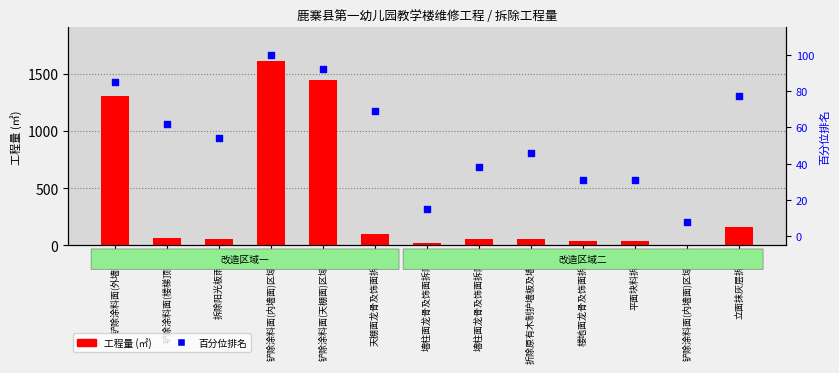

At which category is the sum across all series the highest?

铲除涂料面(内墙面)区域一